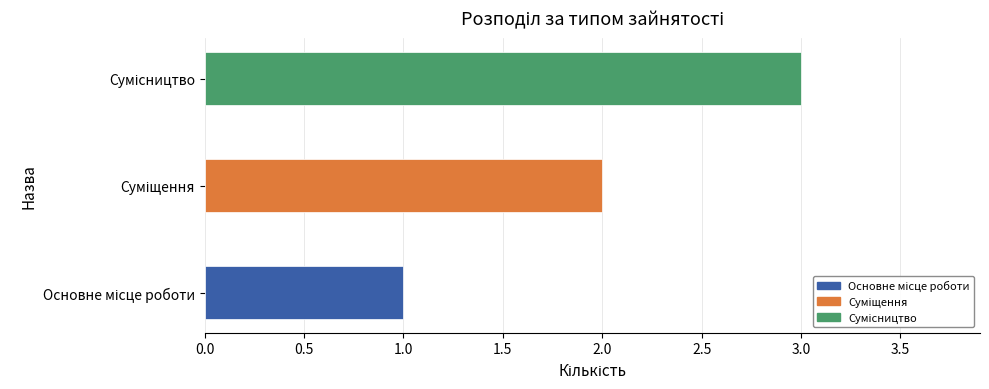

What is the greatest value displayed?

3